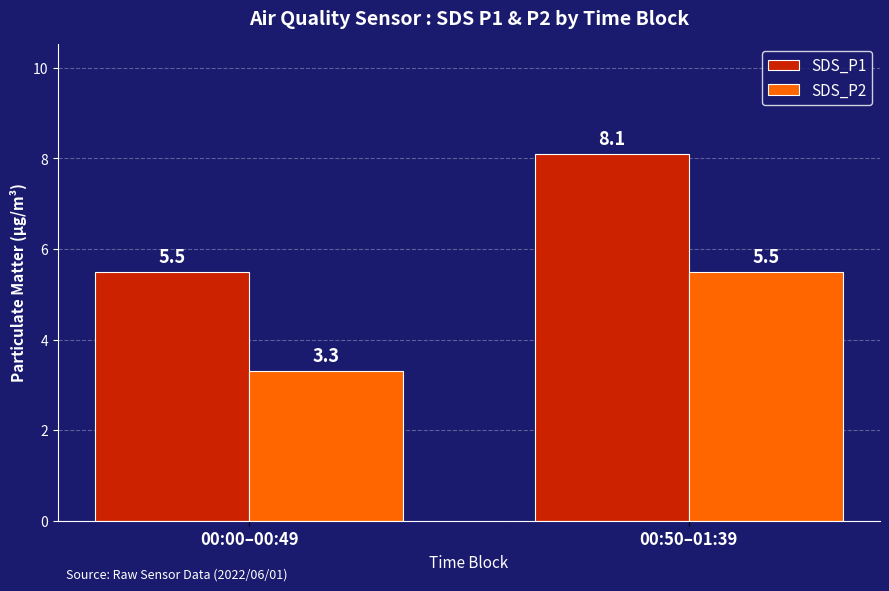

What is the label of the 2nd bar from the left?

00:50–01:39